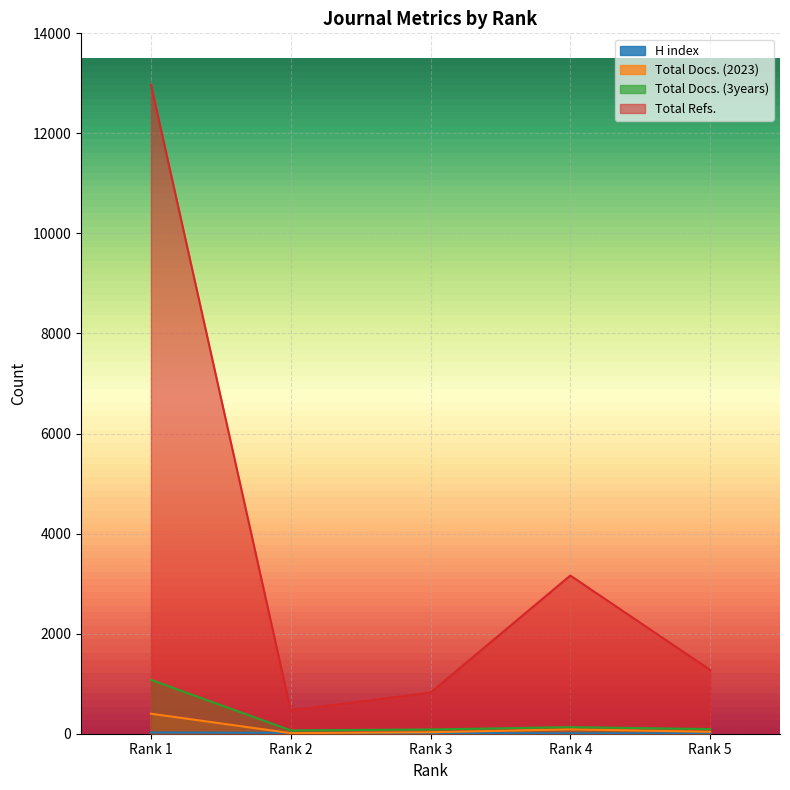

How many data points in Total Docs. (2023) are above 38?

2